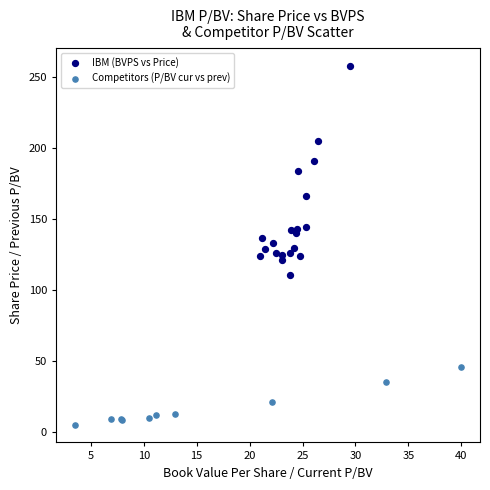

Which series reaches the maximum Y coordinate?

IBM (BVPS vs Price)